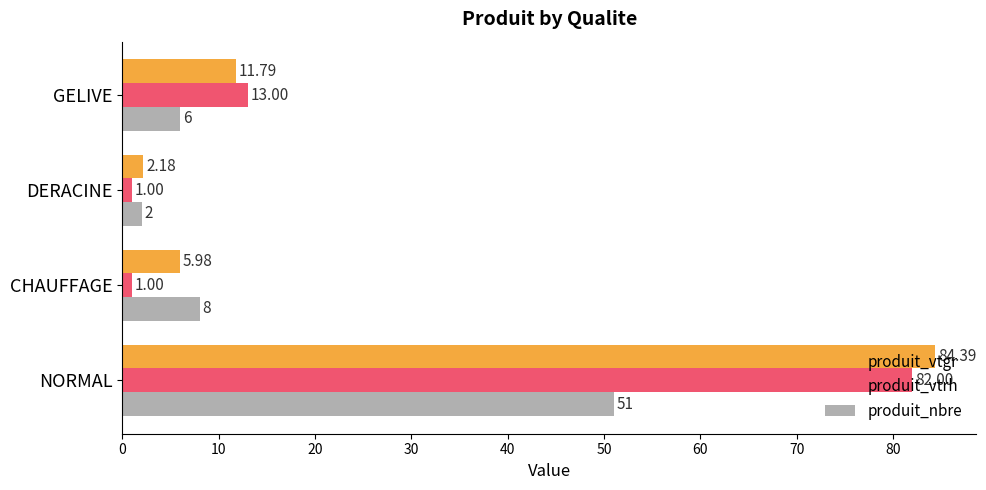

What is the maximum value for produit_nbre?

51.0